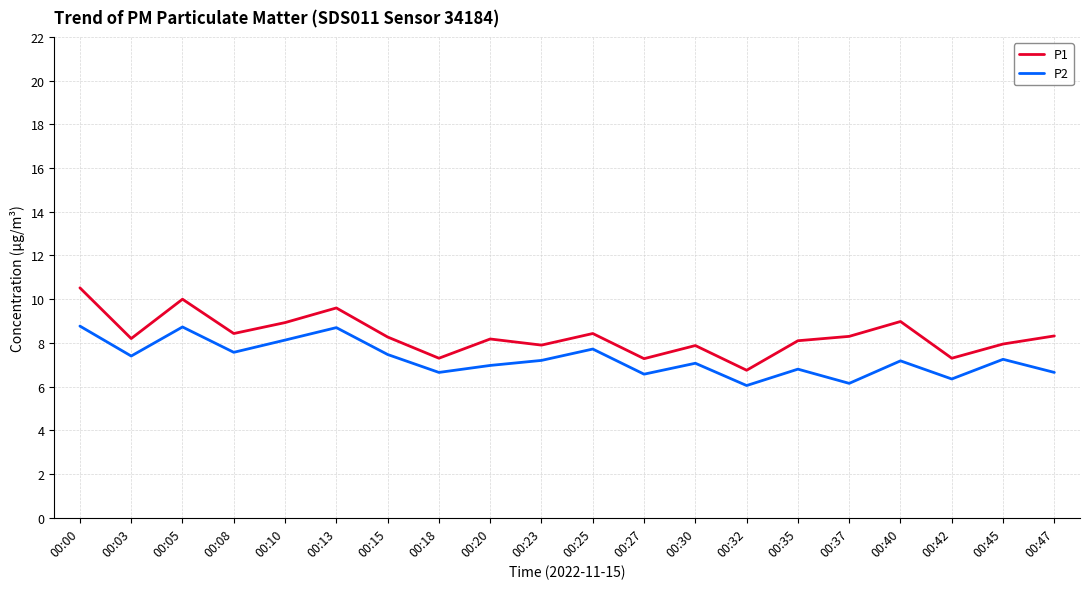

Is this an area chart (filled region under the line)?

No